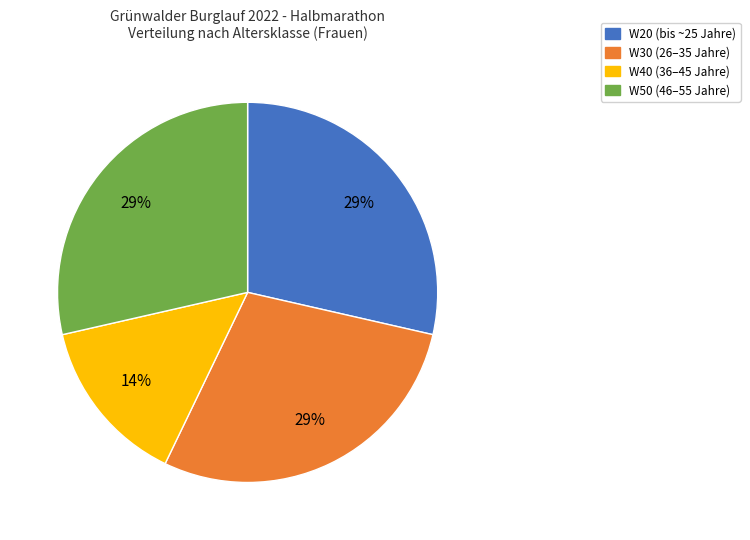

Approximately how many times larger is the value at W30 compared to W50?

1.0